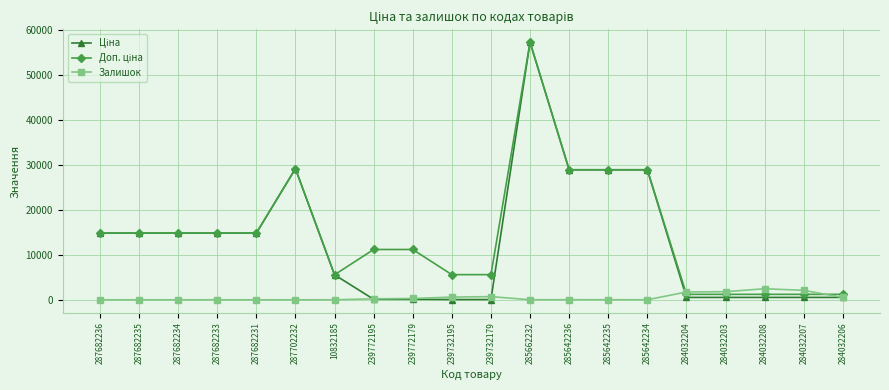

What is the greatest value displayed?

57258.0